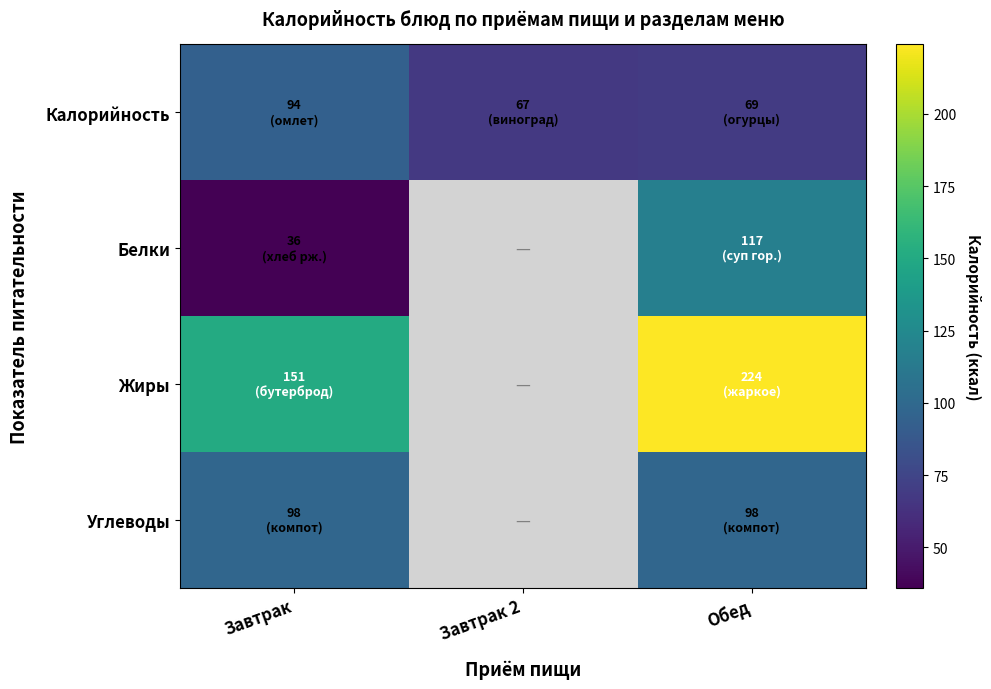

What is the spread (max minus min) of values at Обед?

155.0